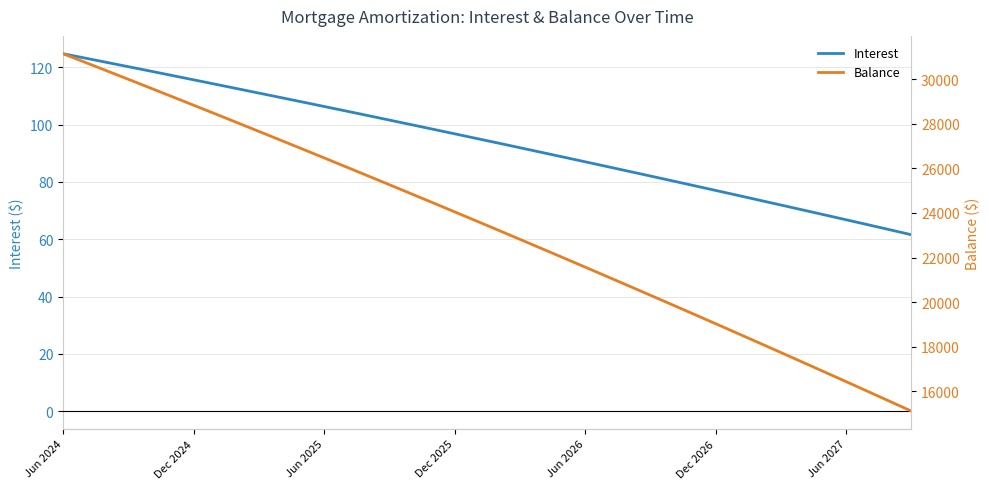

True or false: Interest and Balance cross at least once.

False